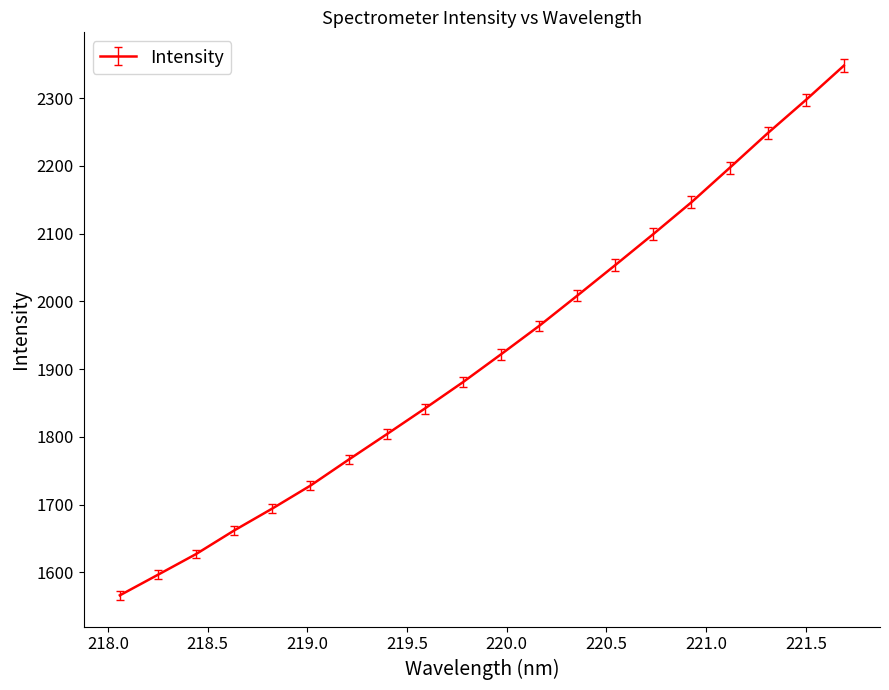

What is the difference between the maximum and minimum values?

781.9